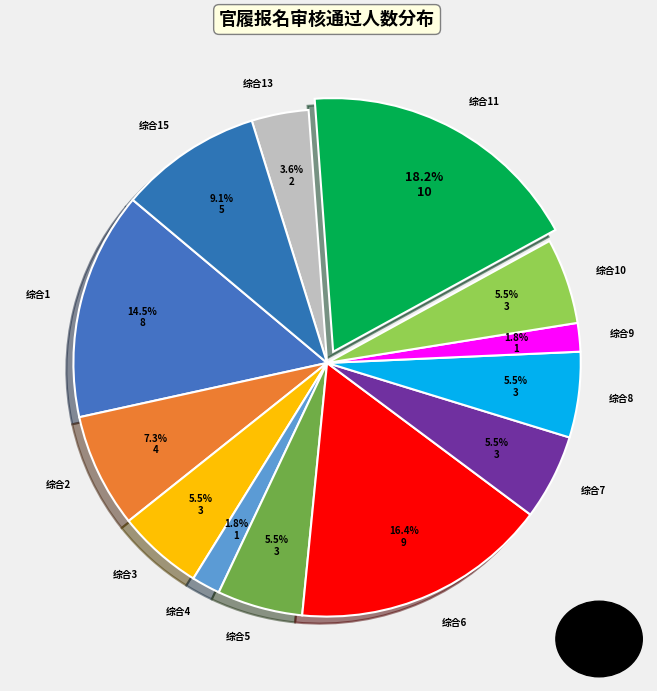

The 综合2 slice represents 1% of the pie. True or false?

False